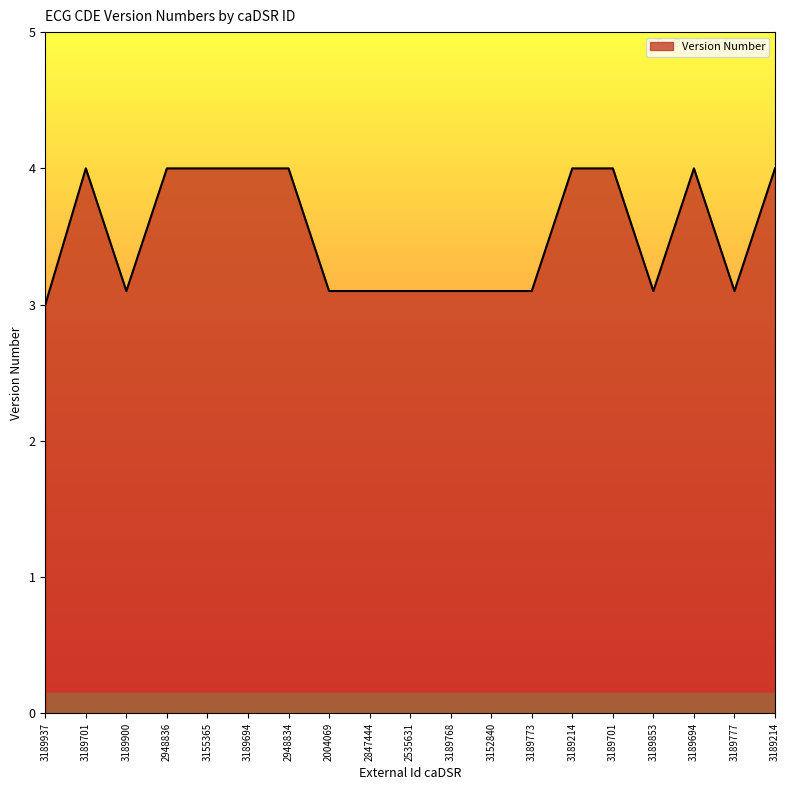

How many lines are shown in the chart?

1